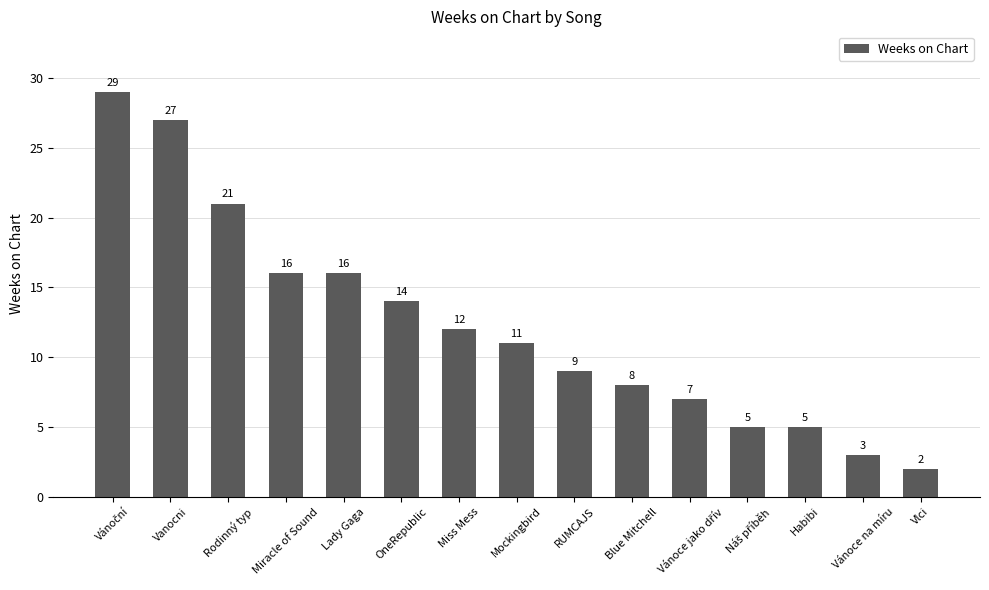

How many bars are there in total?

15